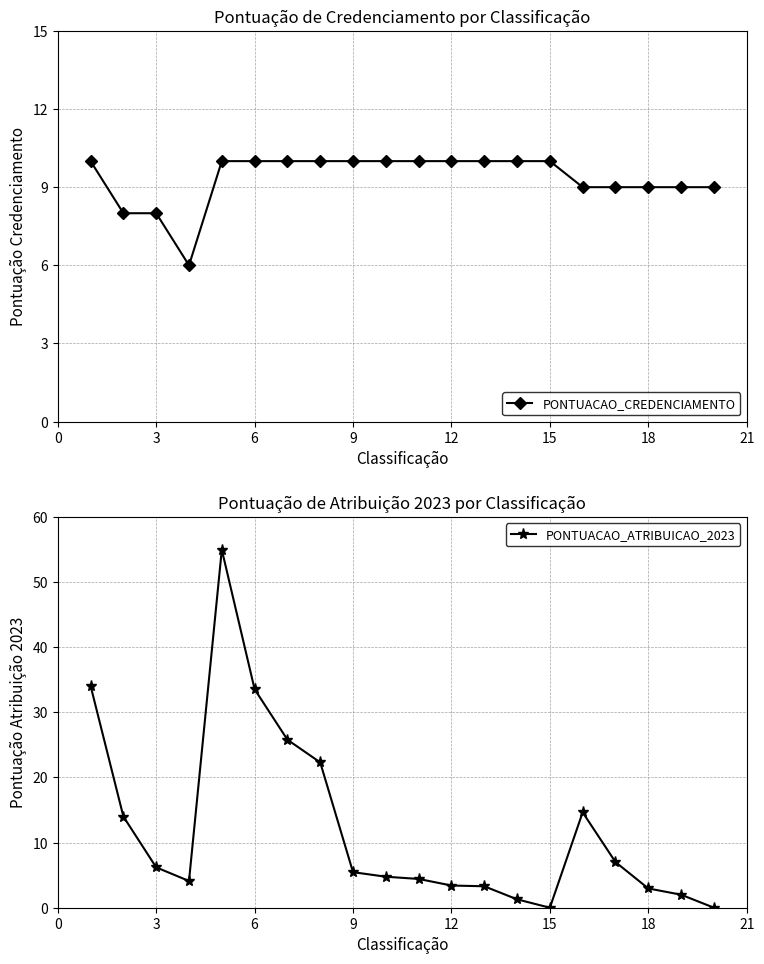

What is the highest value of the PONTUACAO_CREDENCIAMENTO series?

10